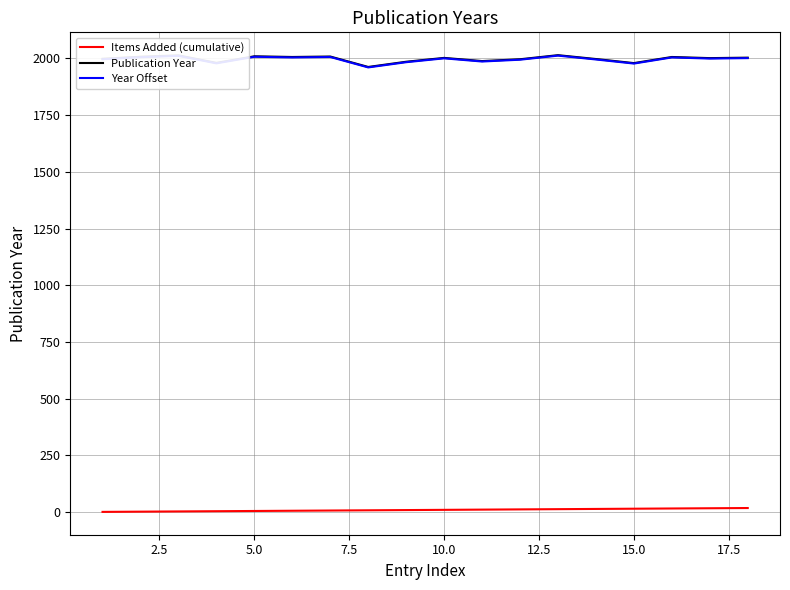

Count the number of data series in this chart.

3